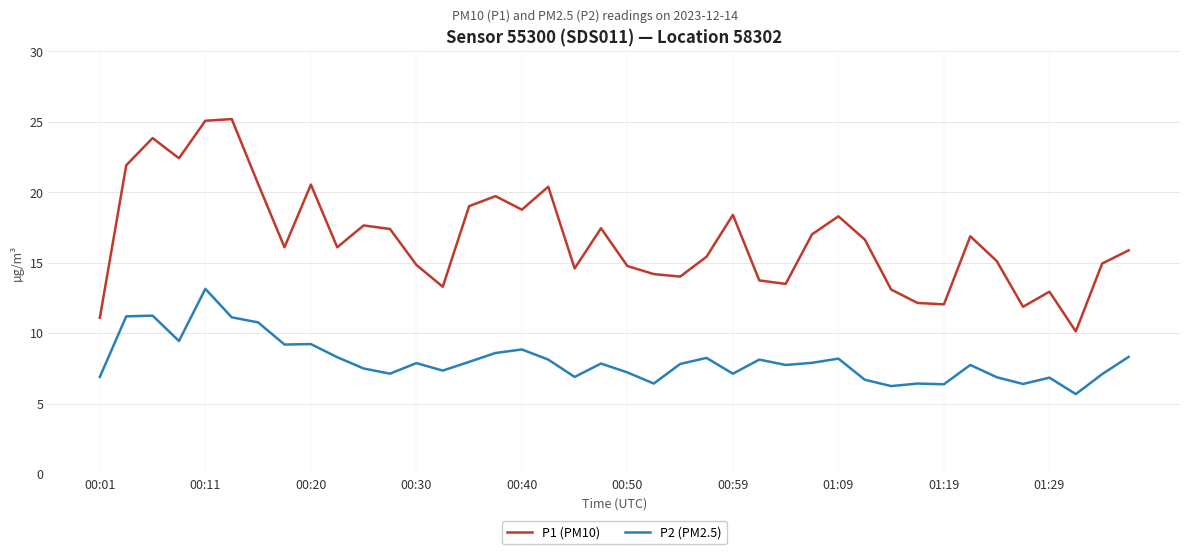

What is the smallest value displayed?

5.7